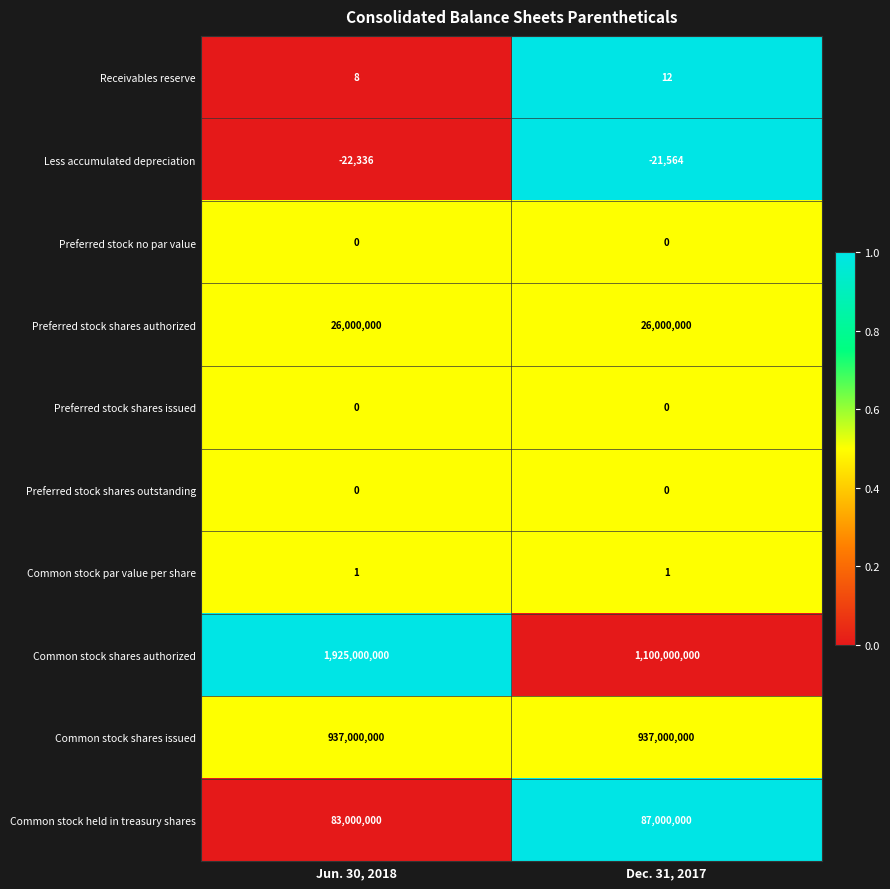

Which category has the highest value in the Common stock shares authorized series?

Jun. 30, 2018